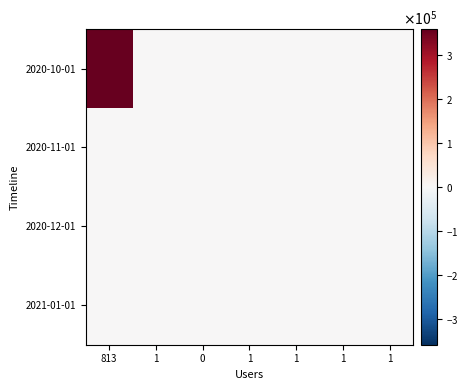

At which category does the chart reach its minimum across all series?

1